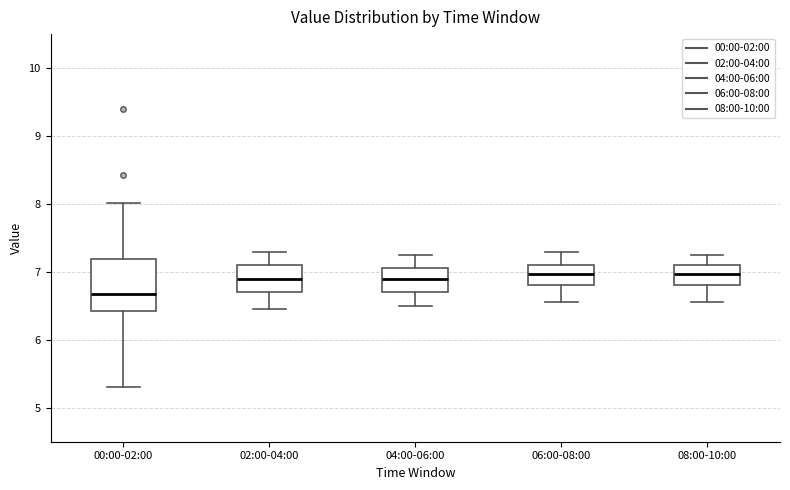

Where does the upper whisker of the box for 02:00-04:00 end on the y-axis? The values are not printed on the chart, so give them approximately, as read against the axis.

7.3